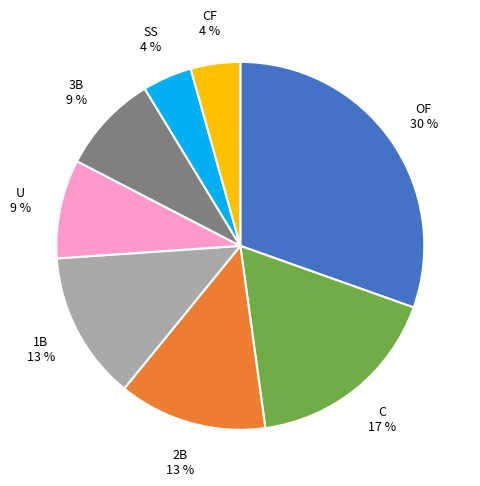

Is there any slice that represents more than half of the pie?

No